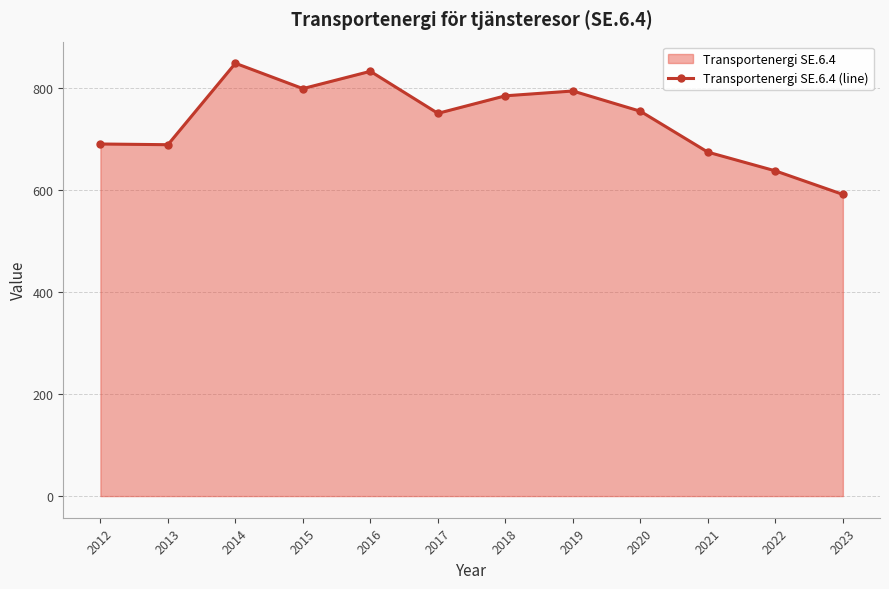

How many interior local valleys (lower than both neighbors) does the data have?

3